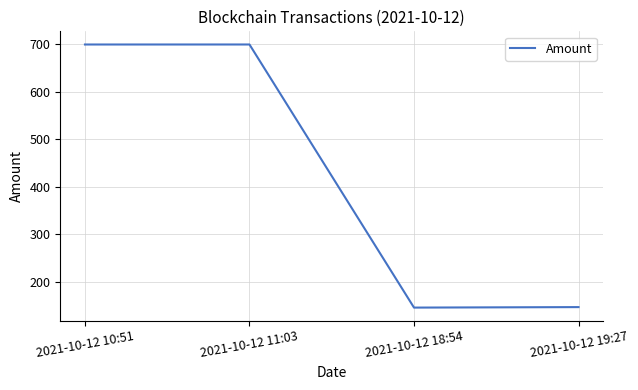

What is the average value?

422.7